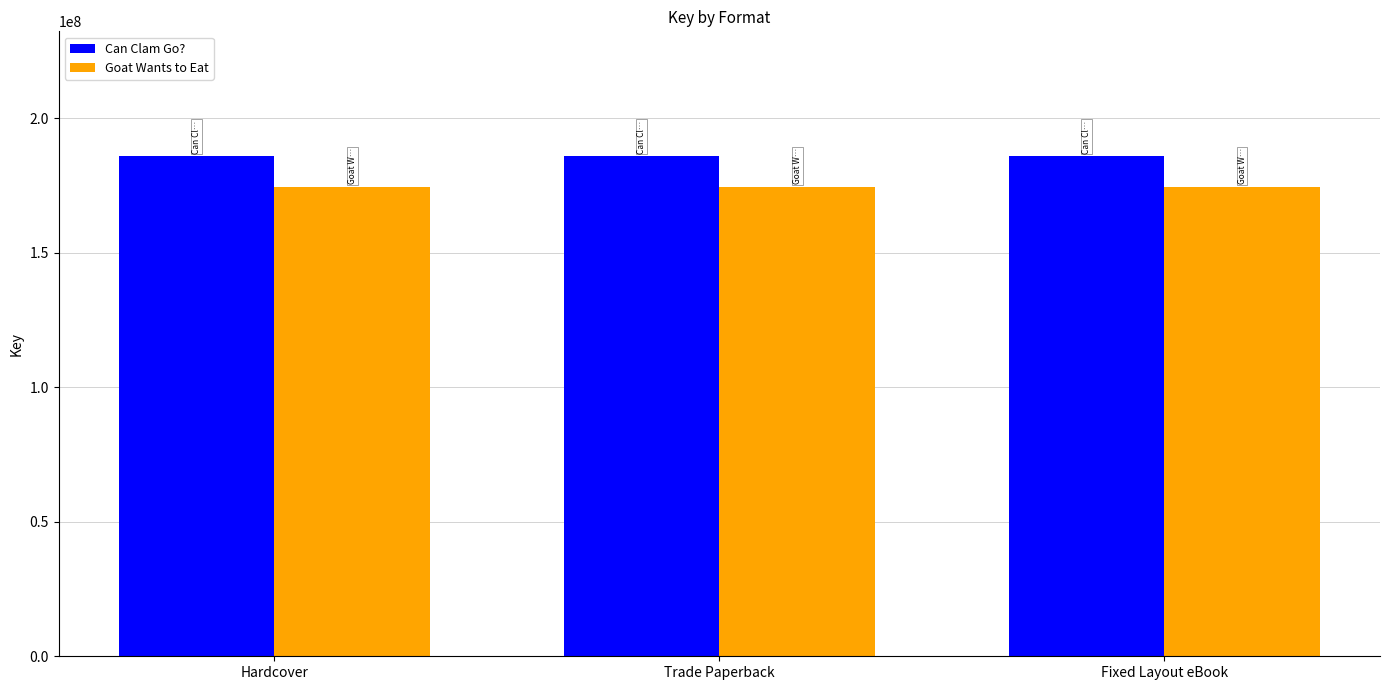

How many bars are there in each group?

2